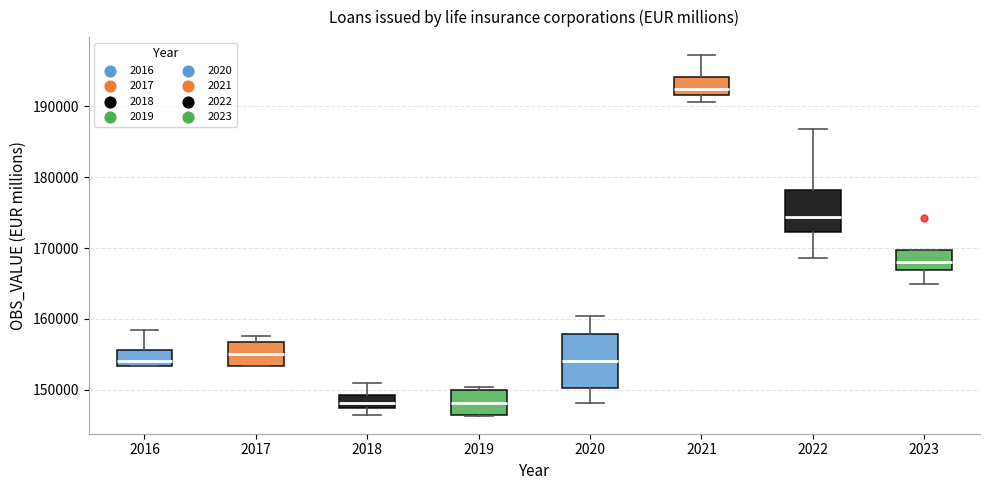

Where does the upper whisker of the box at x = 2021 end on the y-axis? The values are not printed on the chart, so give them approximately, as read against the axis.

197000